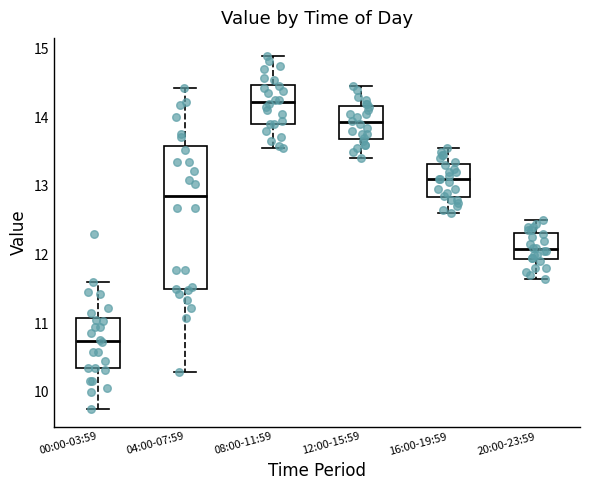

Which box's median line is the highest?

08:00-11:59